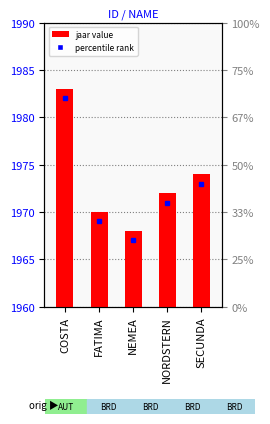

At which category does the chart reach its peak across all series?

COSTA